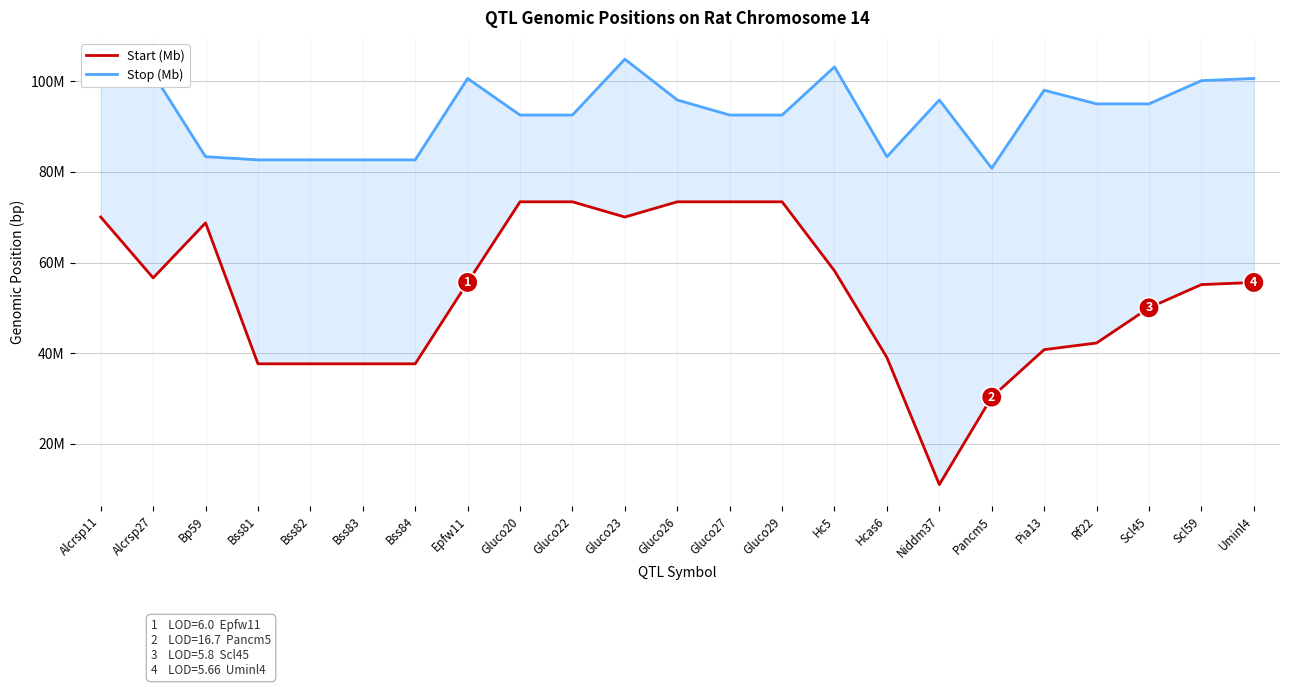

True or false: Start (Mb) and Stop (Mb) cross at least once.

False